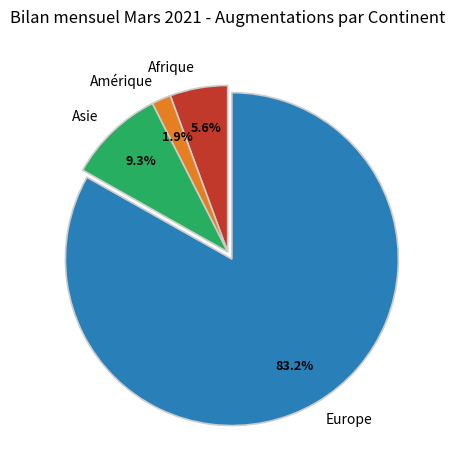

Is there a majority slice in this chart?

Yes